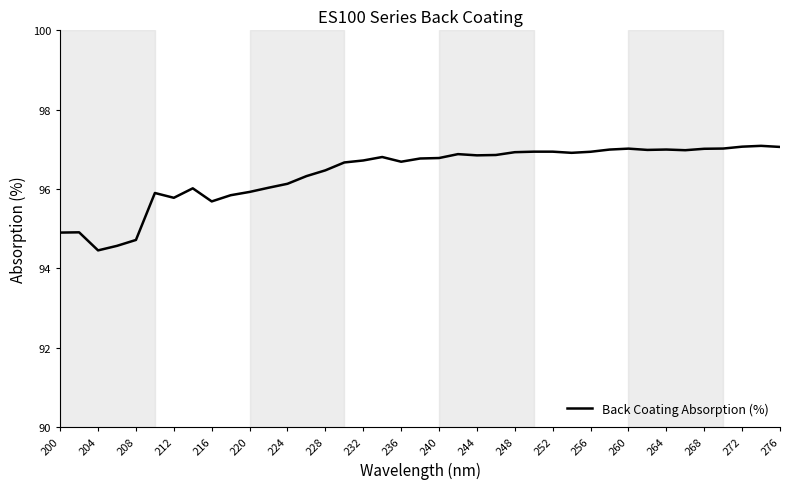

What is the smallest value displayed?

94.5